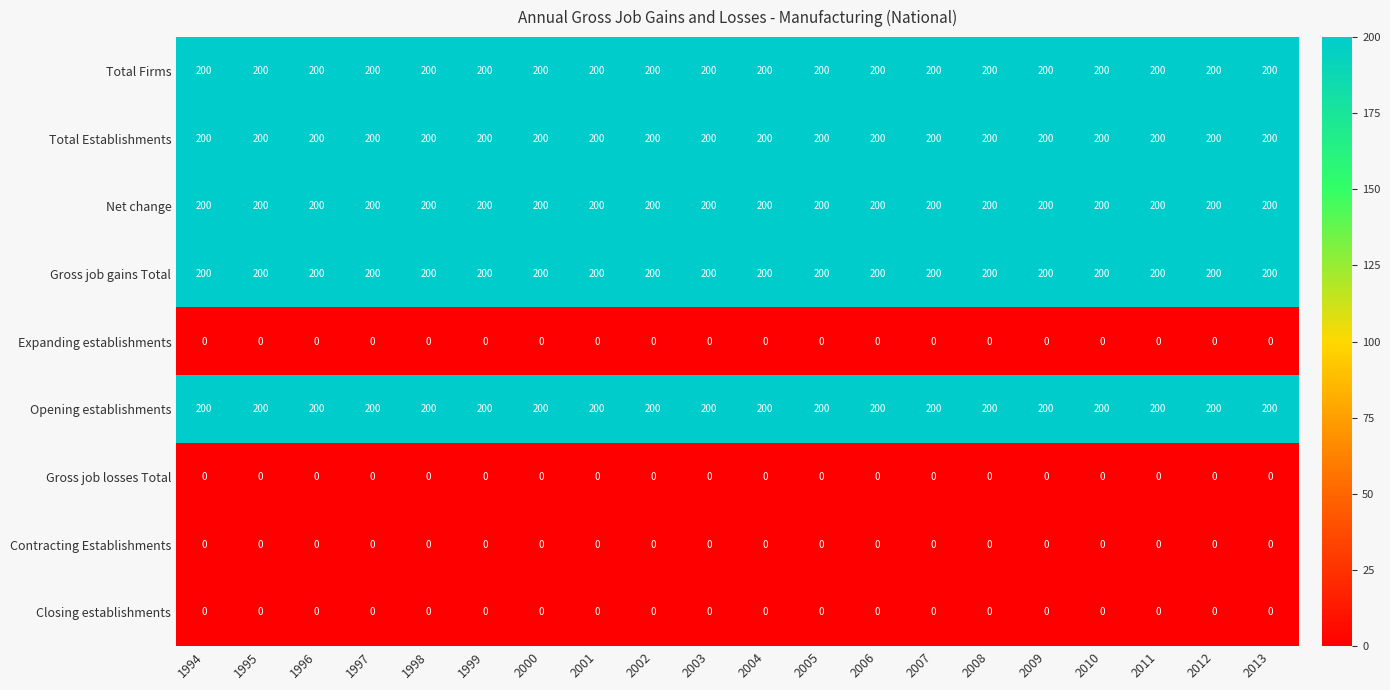

The value of Expanding establishments at 2001 is 0. True or false?

True